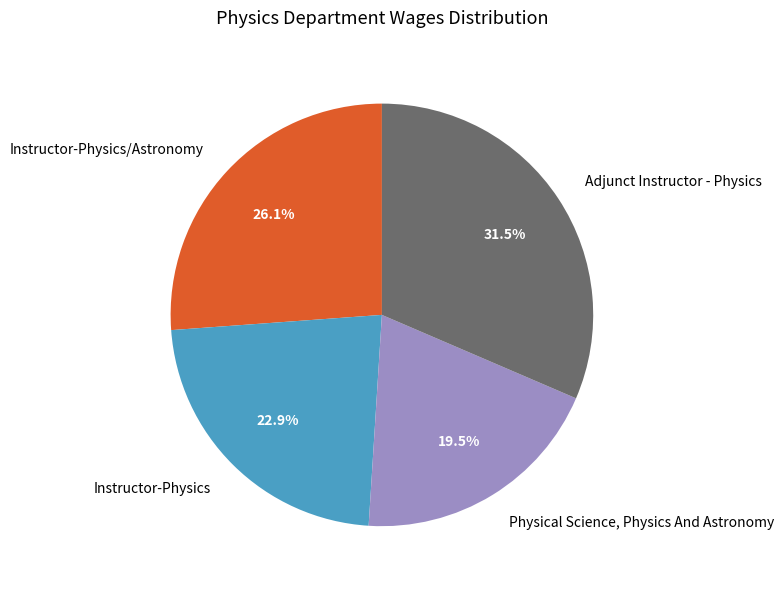

To the nearest percent, what is the combined percentage of Physical Science, Physics And Astronomy and Instructor-Physics/Astronomy?

46%